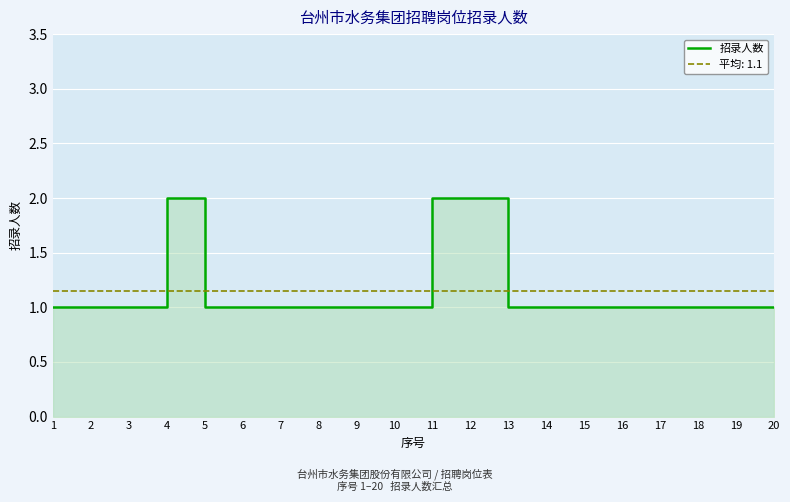

Count the values in the range 1 to 2.

20